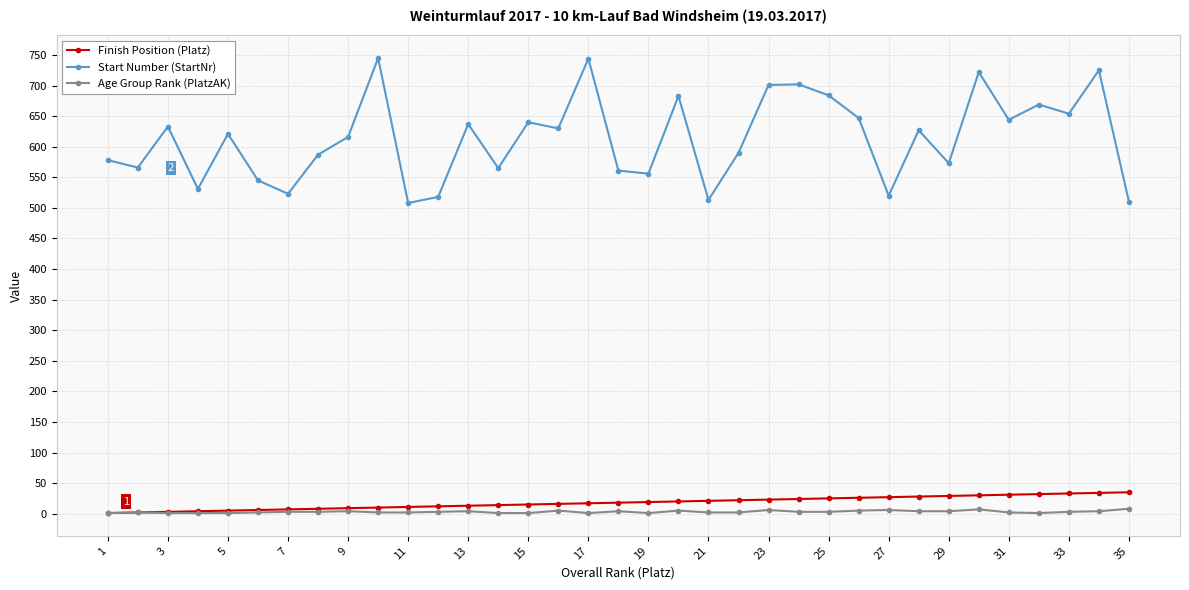

Which series has the largest total across all categories?

Start Number (StartNr)